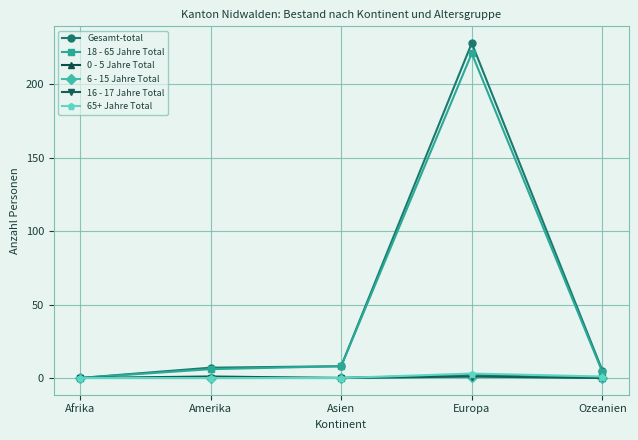

True or false: 16 - 17 Jahre Total and 18 - 65 Jahre Total cross at least once.

False